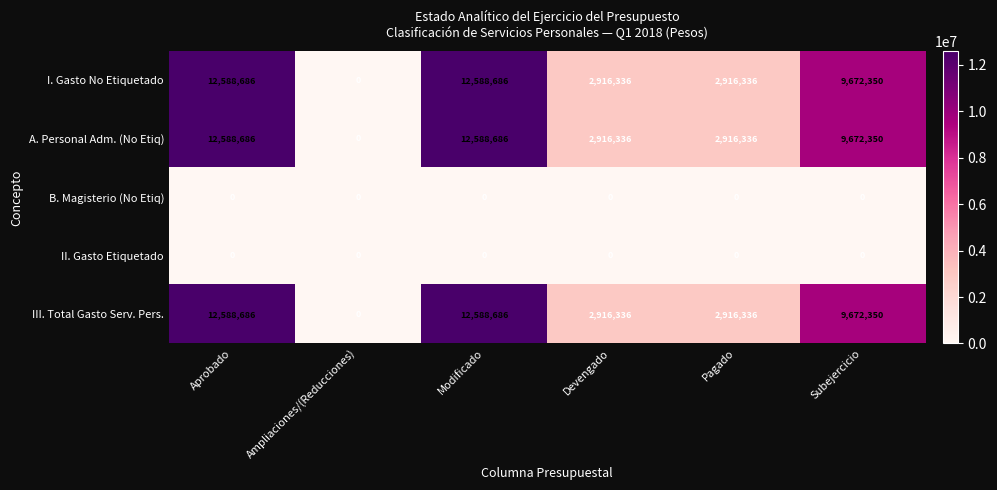

Read the A. Personal Adm. (No Etiq) value at Pagado.

2916336